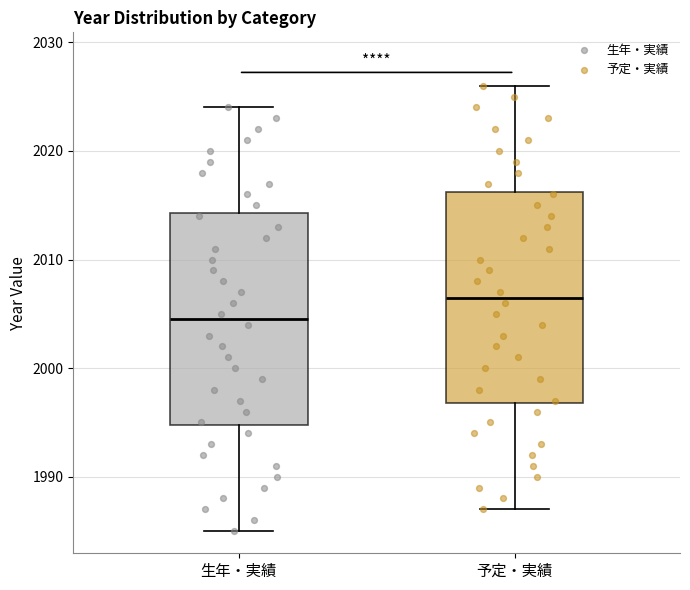

Reading left to right, transcribe this box plot: for each box, give where its median line is, the range the box spans, and where its two whiskers end, as read against the y-axis. The values are not printed on the chart, so give them approximately, as read against the axis.

生年・実績: median 2005, box 1995 to 2014, whiskers 1985 to 2024
予定・実績: median 2007, box 1997 to 2016, whiskers 1987 to 2026